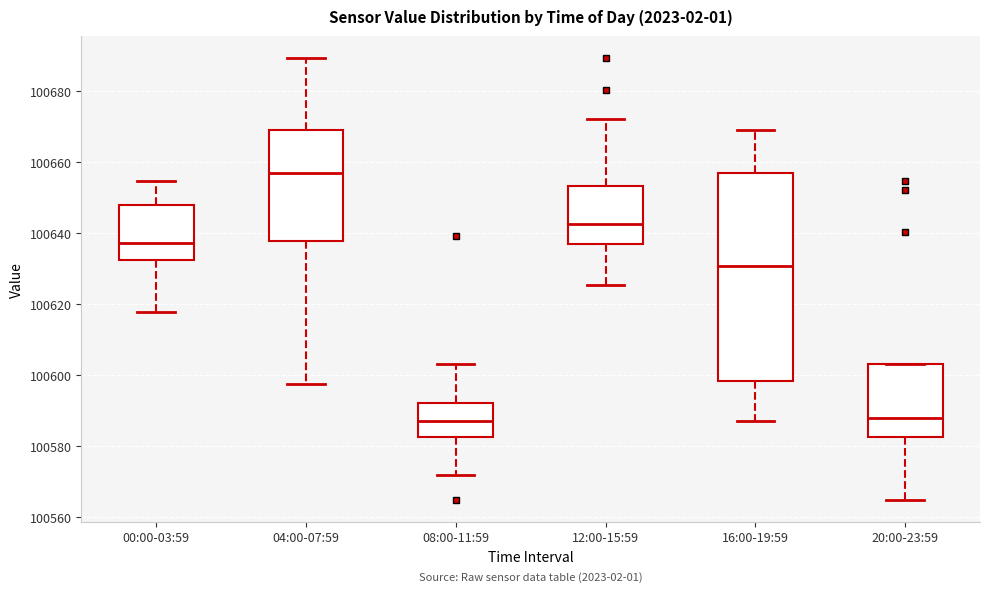

Comparing the boxes themselves (not the whiskers), which one is the tallest?

16:00-19:59